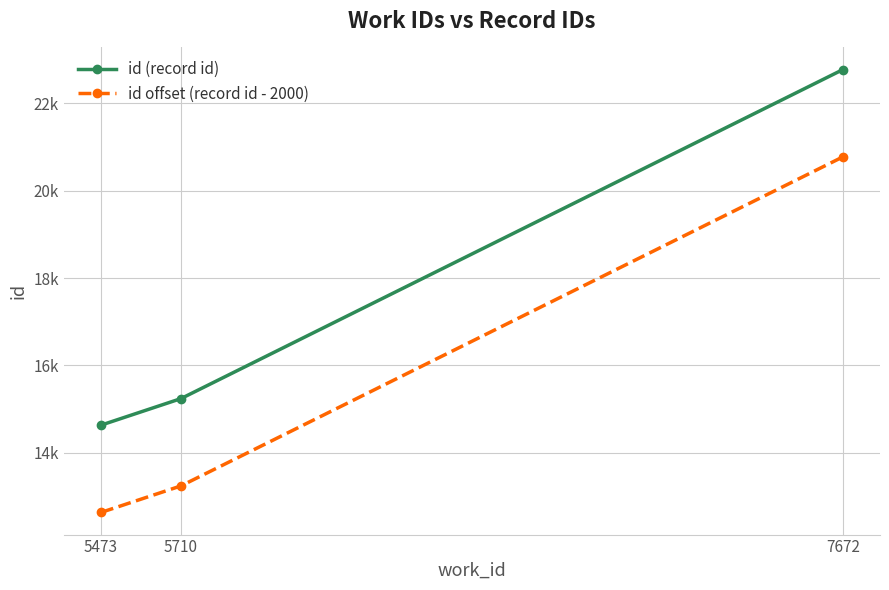

Reading right to left, transcribe all the data shown in this chart.

id (record id): 7672=22776	5710=15238	5473=14630
id offset (record id - 2000): 7672=20776	5710=13238	5473=12630